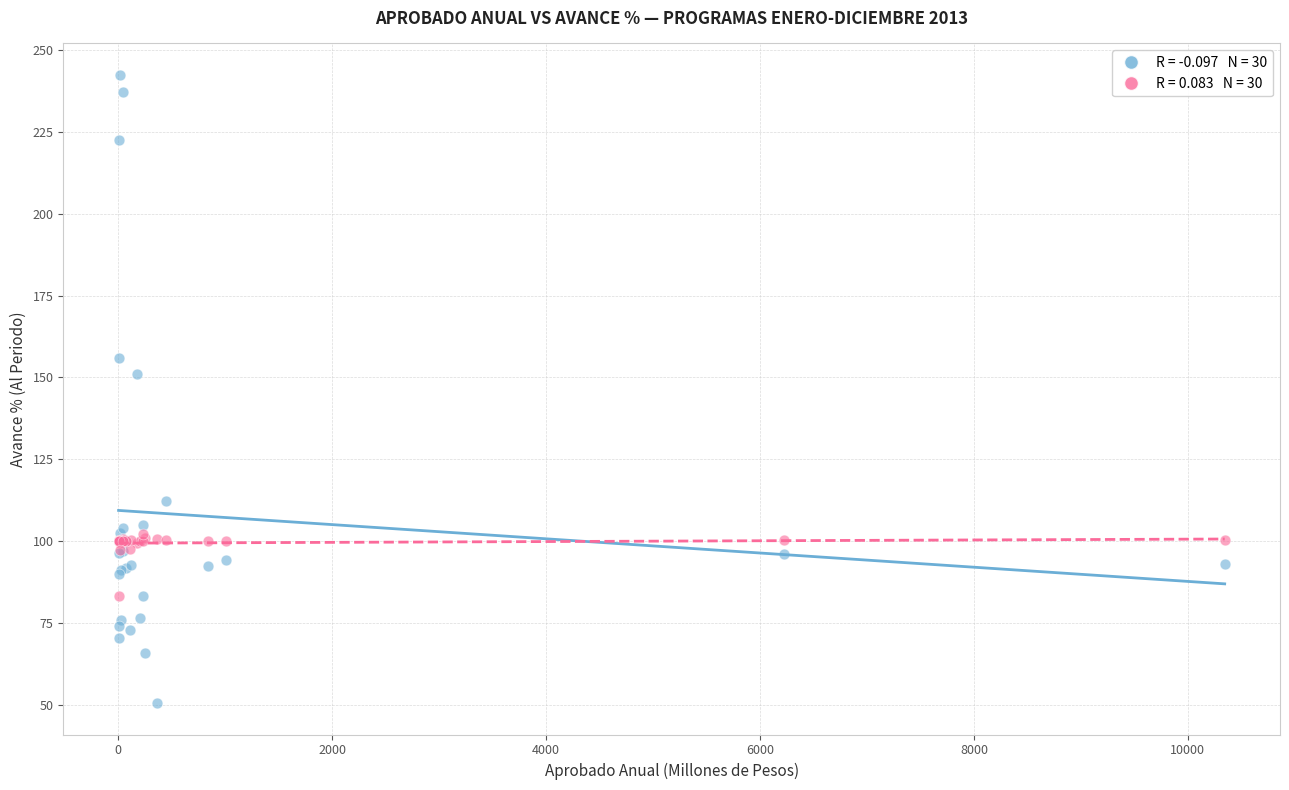

Across all series, what Y value is closest to 146?

151.0